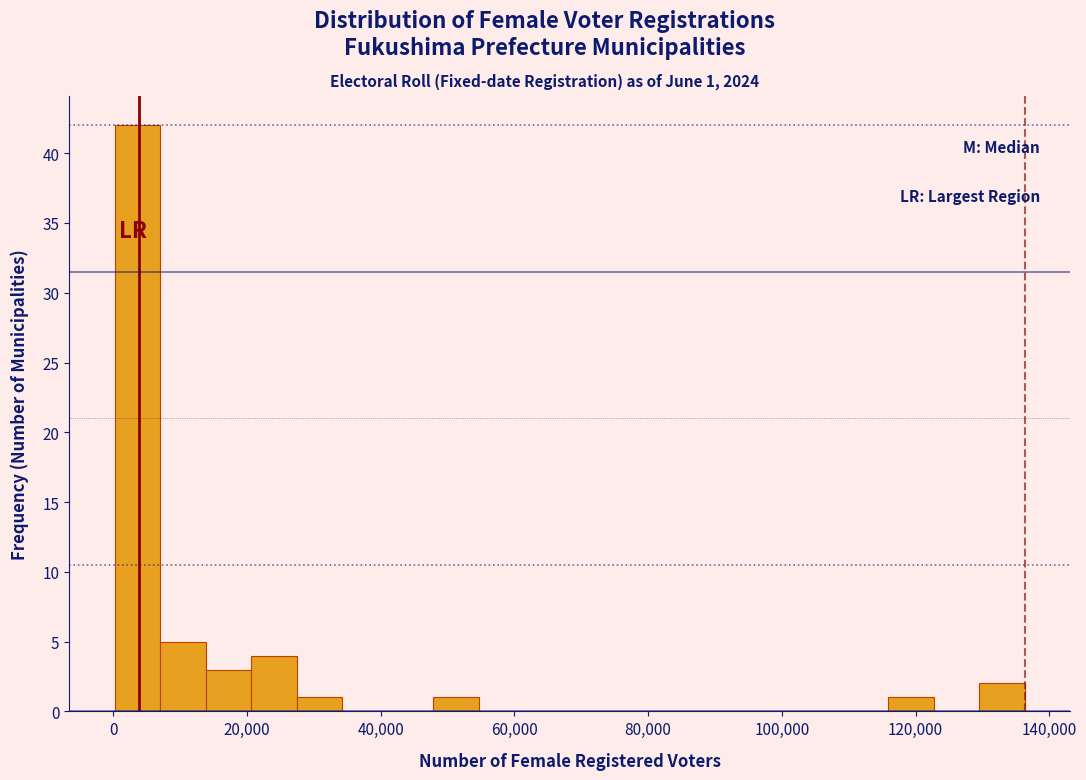

Around what value on the x-axis is the tallest bar? Give the approximate position of its centre, as read against the axis.

4000